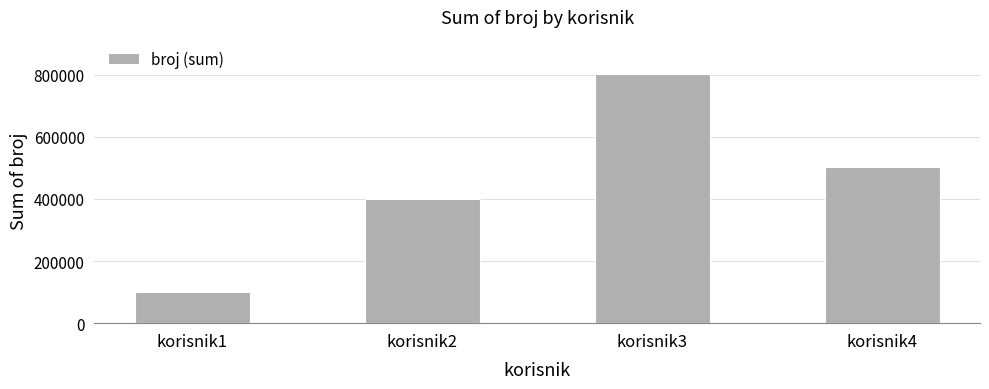

The chart shows a value of 501161 at korisnik4. True or false?

True